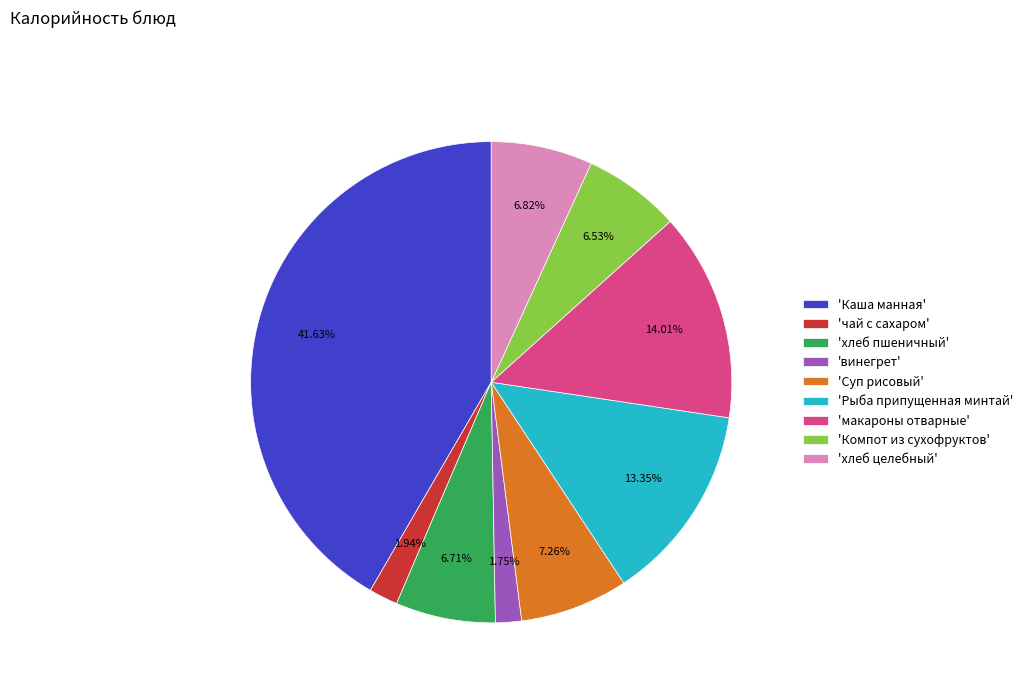

Between 'Суп рисовый' and 'Компот из сухофруктов', which is larger?

'Суп рисовый'